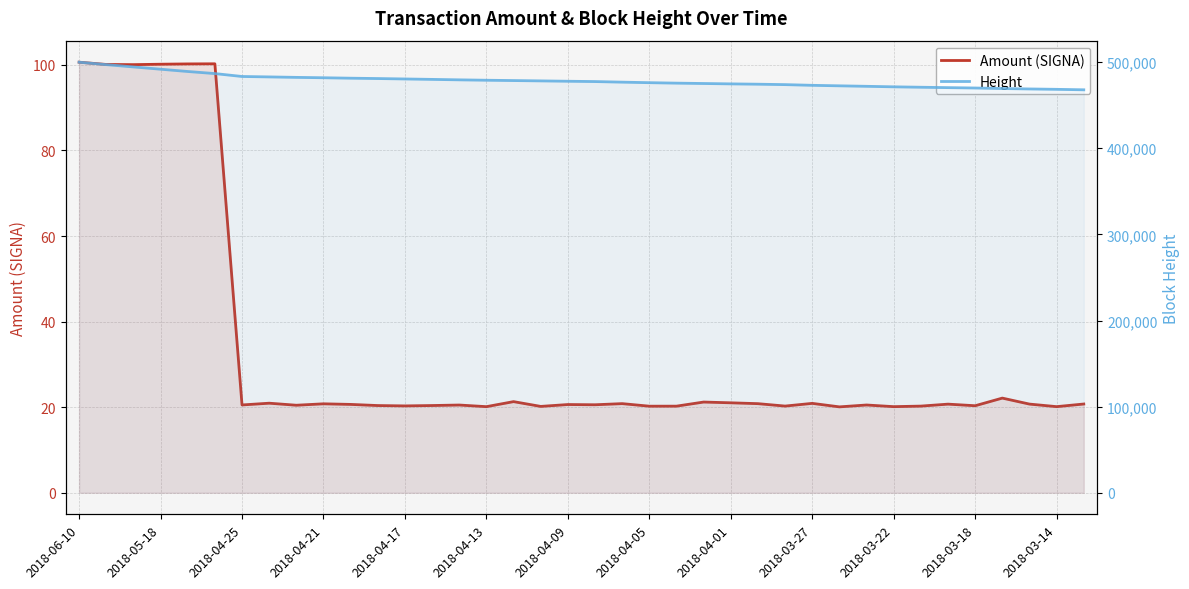

Which label corresponds to the largest value in the chart?

2018-06-10